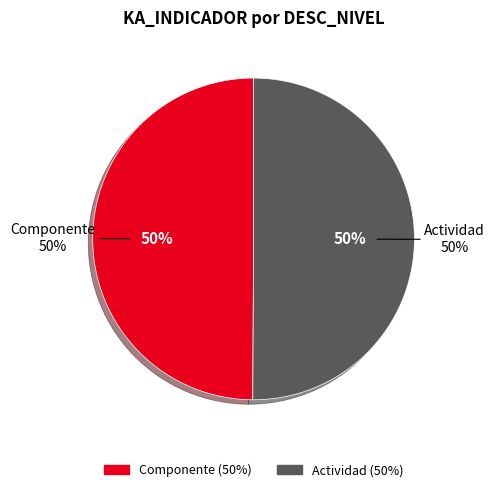

The Actividad slice represents 50% of the pie. True or false?

True